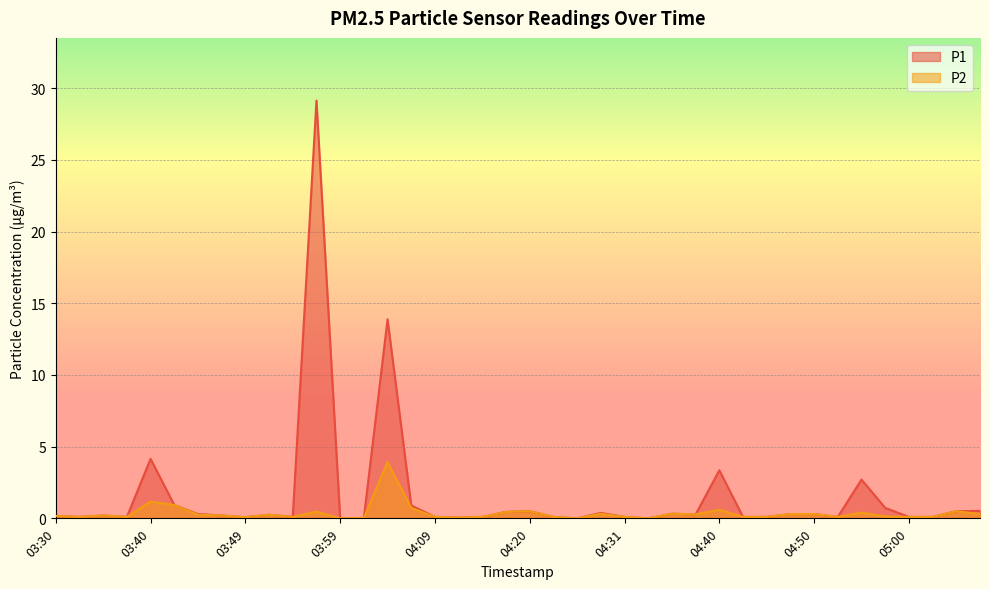

List the series in order of their overall mean, lowest first.

P2, P1